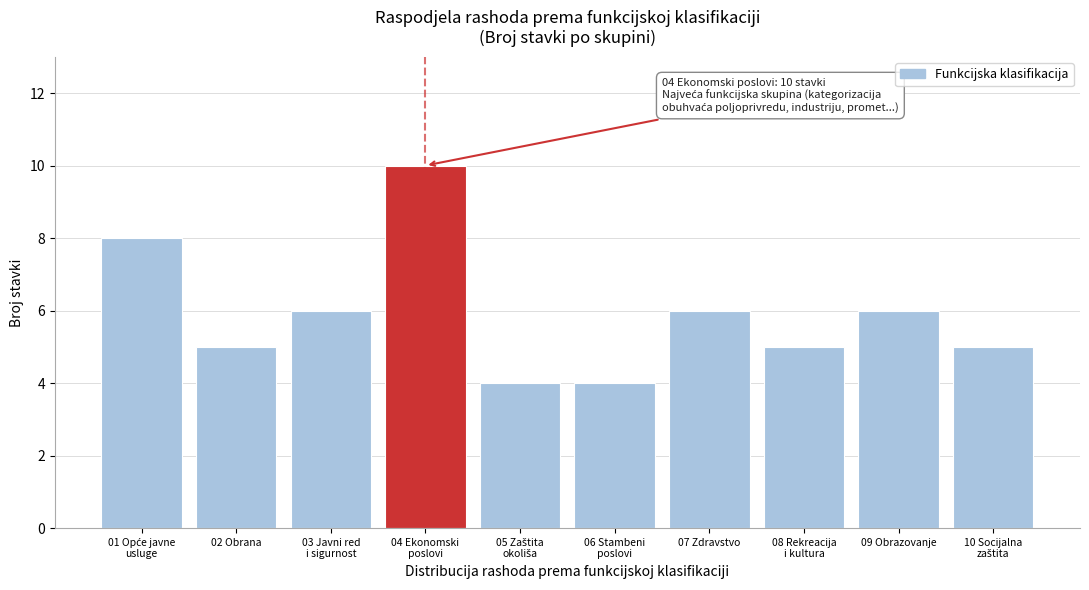

Reading left to right, list all the values displayed in this chart.

8	5	6	10	4	4	6	5	6	5